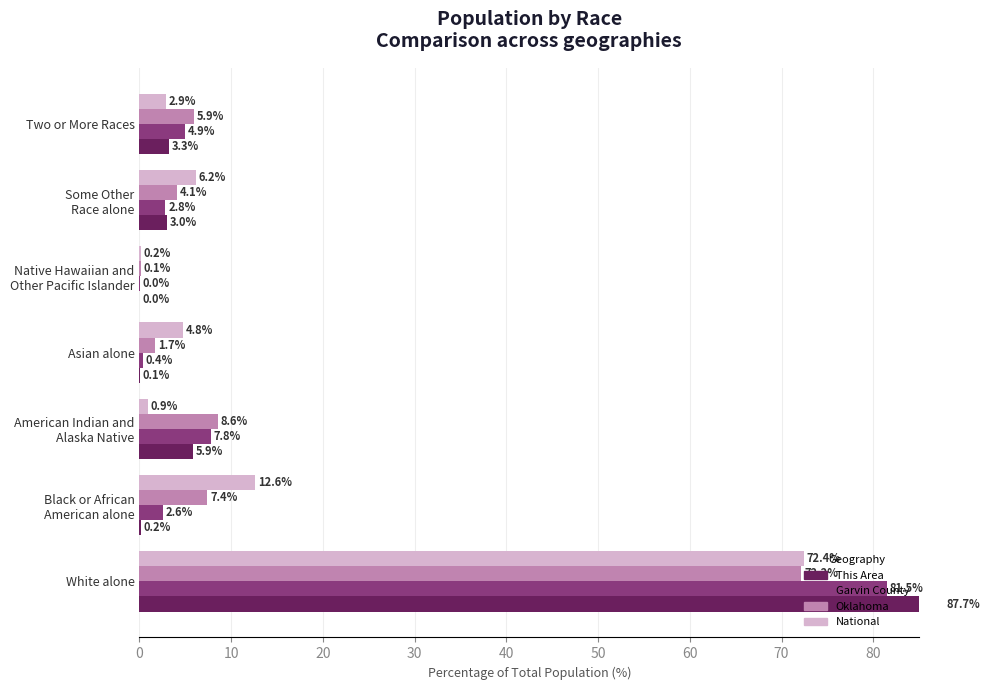

What is the sum of the Garvin County values at 60 and 20?

12.8